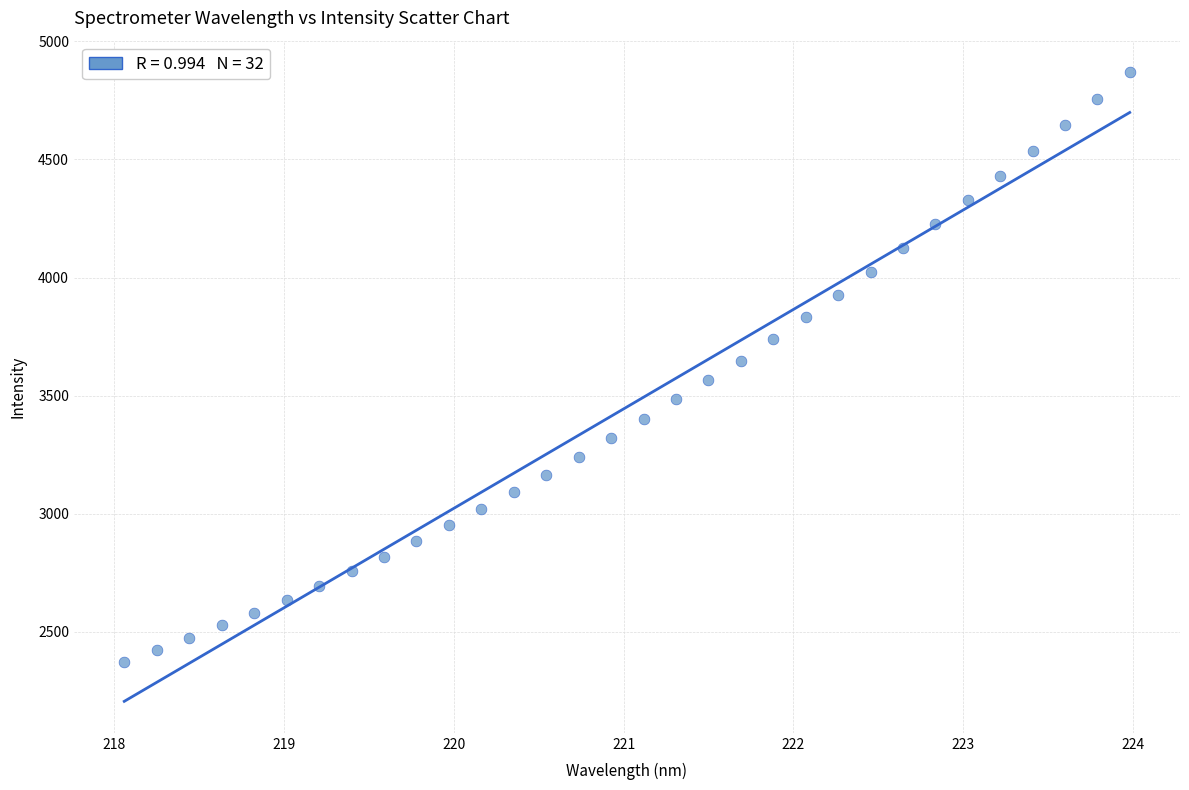

What is the range of X values (max minus min)?

5.9